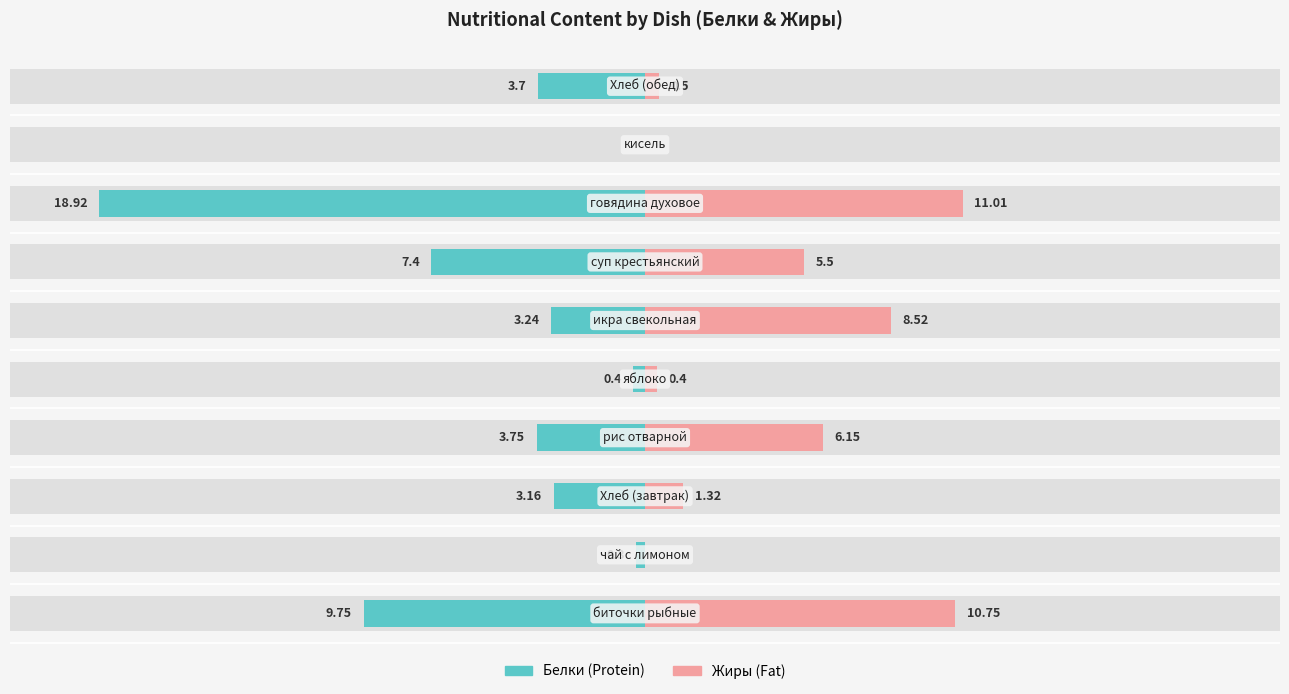

What are all the series names shown in the legend?

Белки, Жиры